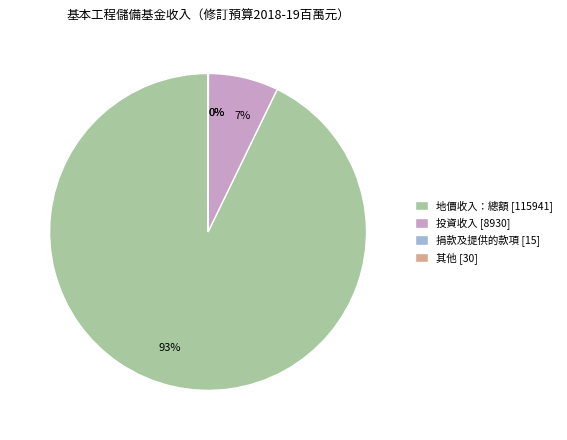

Is 地價收入：總額 the majority of the pie?

Yes